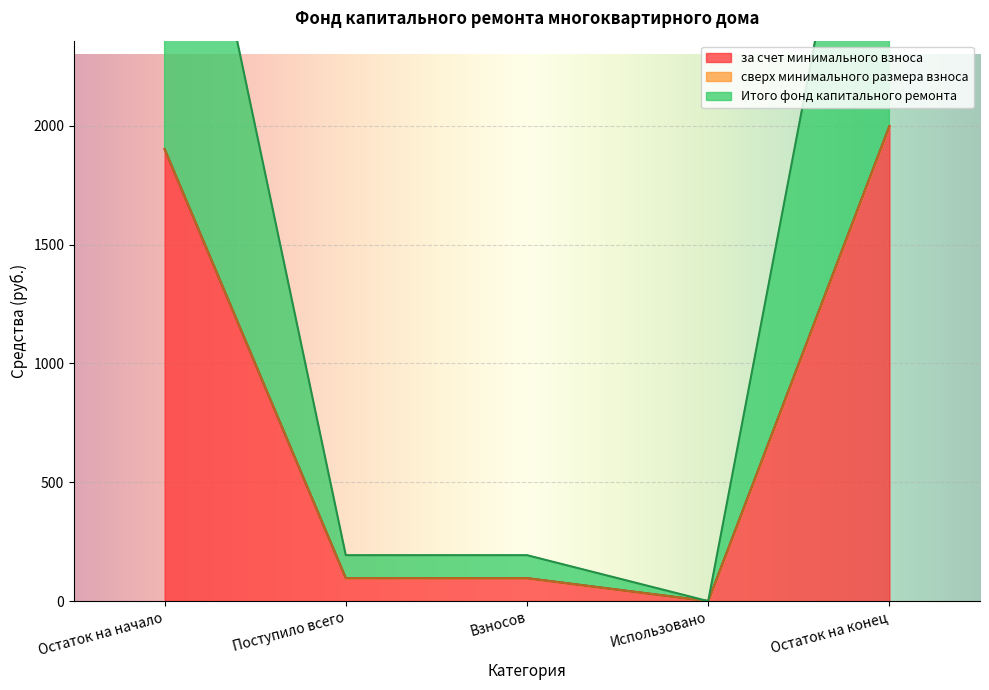

At which label does за счет минимального взноса reach its peak?

Остаток на конец